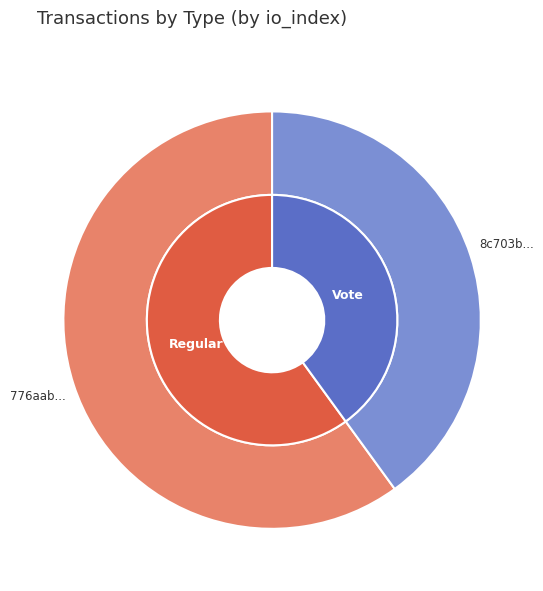

Between 0 and 1, which series saw the biggest shift?

outer